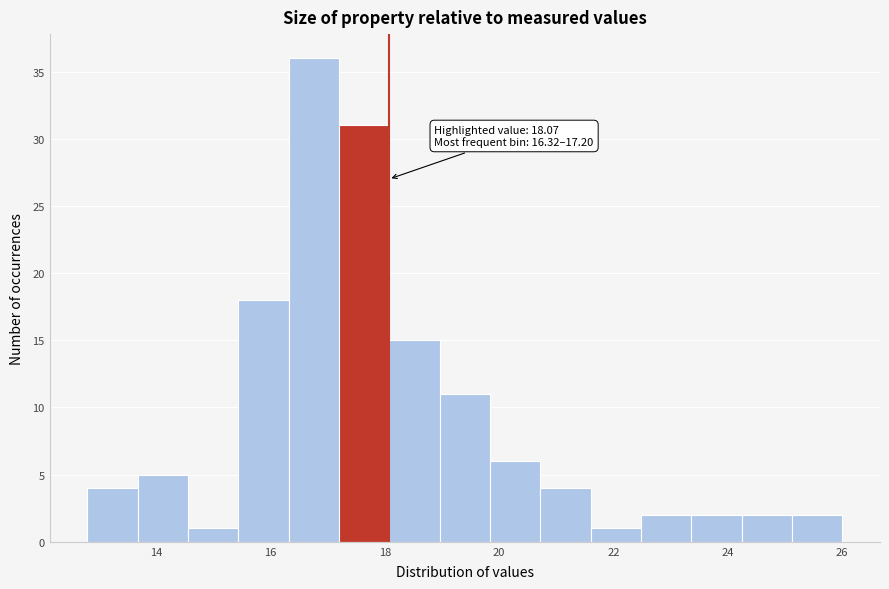

Over which range of the x-axis is the bar tallest?

16.32 to 17.20